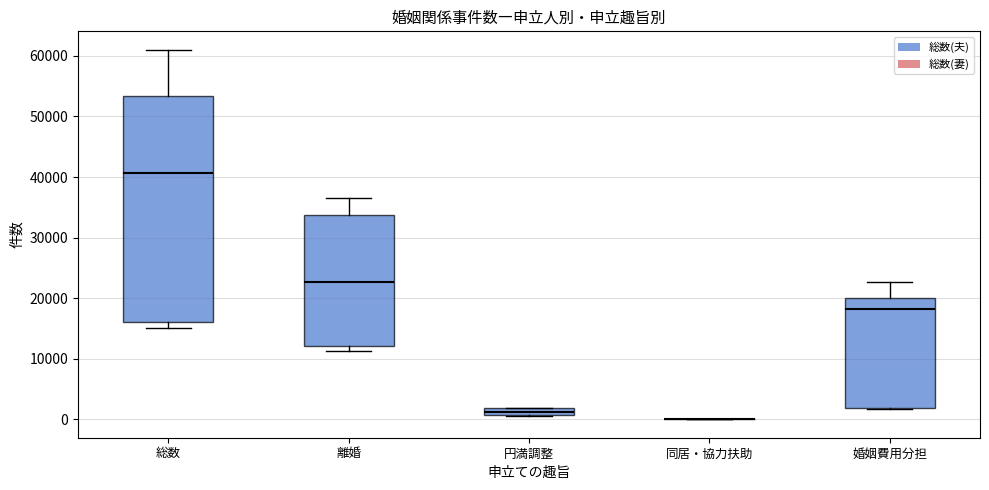

Which box is the tallest, from its lower edge to its upper edge?

総数